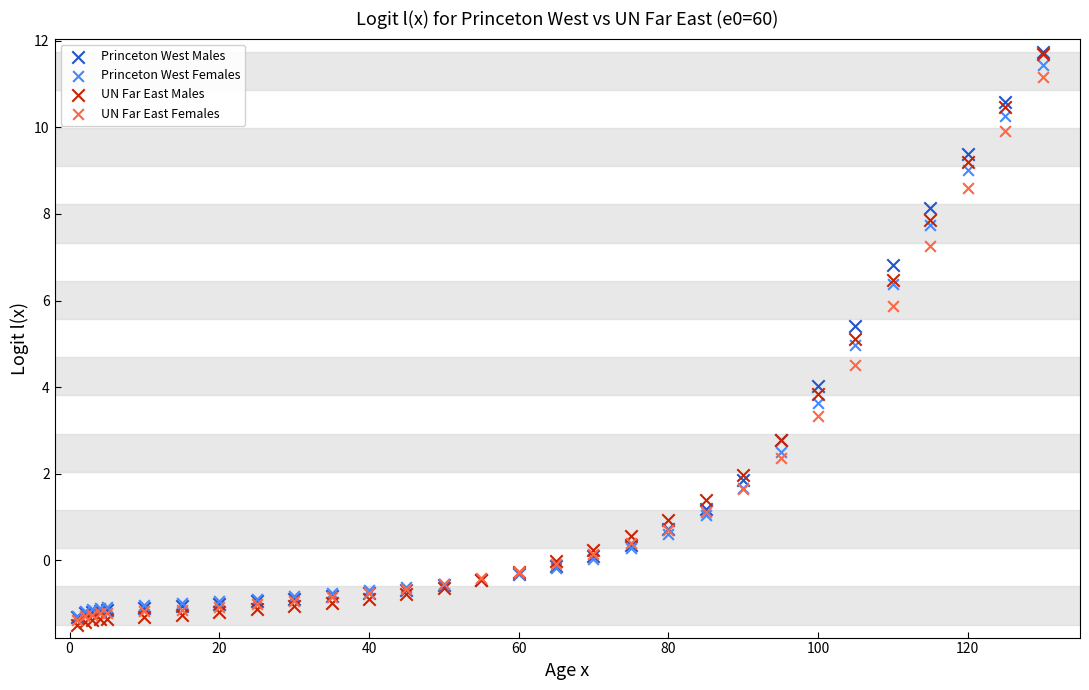

What are all the series names shown in the legend?

Princeton West Males, Princeton West Females, UN Far East Males, UN Far East Females